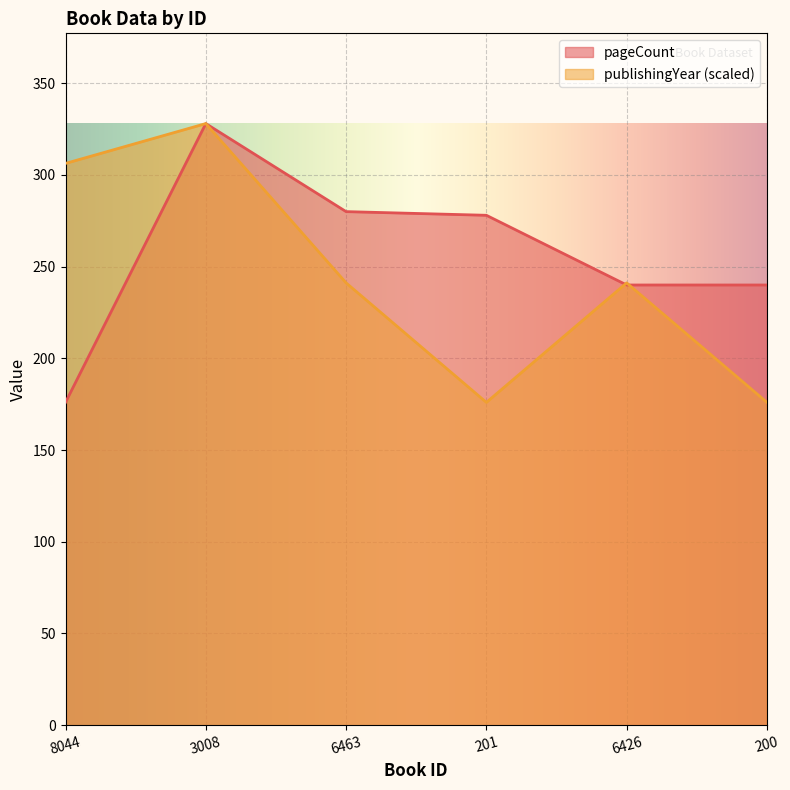

What is the difference between the maximum and minimum values in the pageCount series?

152.0